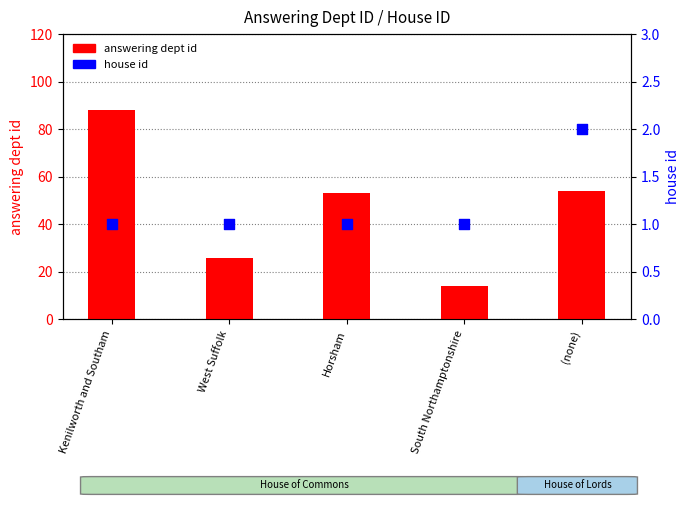

Which series has the widest spread of Y values?

answering dept id